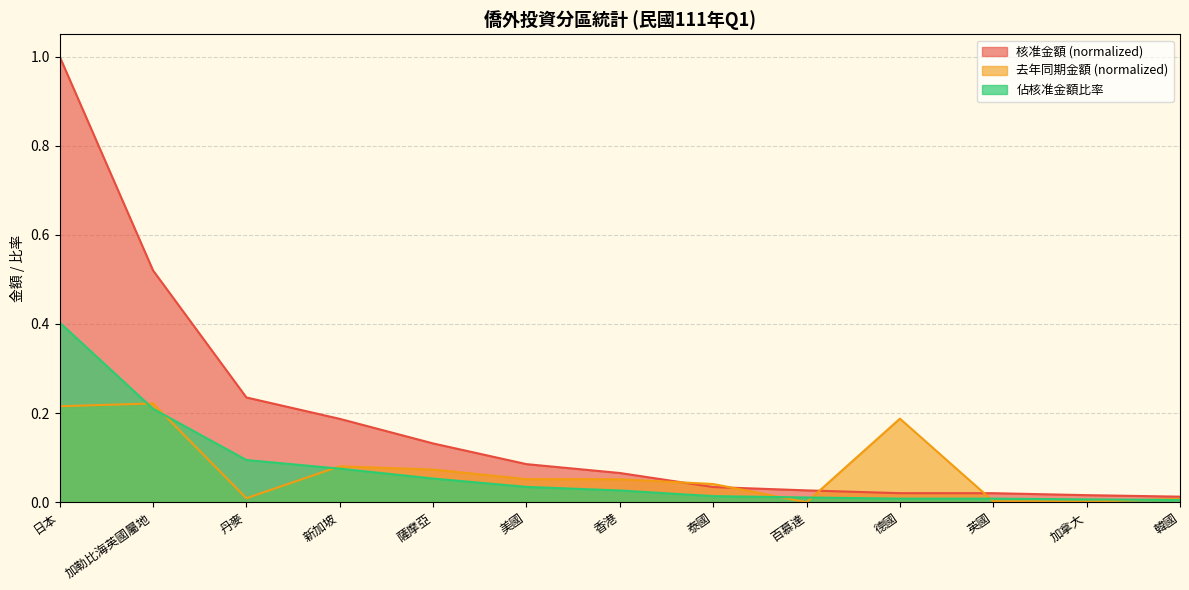

Which category has the highest value across all series?

日本